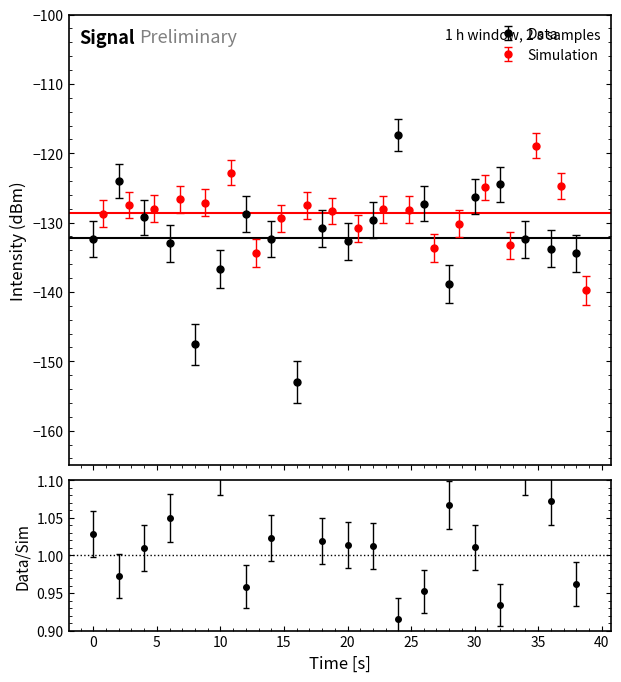

What are all the series names shown in the legend?

Data, Simulation